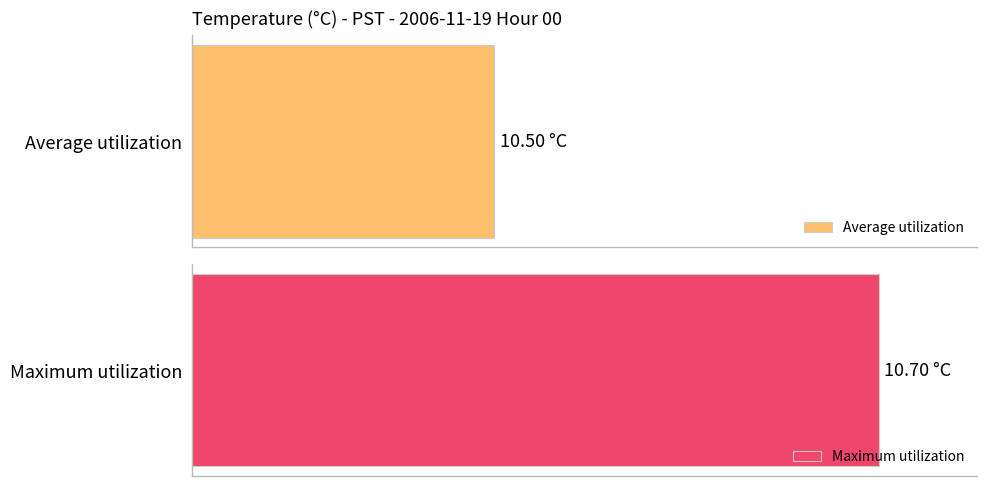

What are all the series names shown in the legend?

Average utilization, Maximum utilization